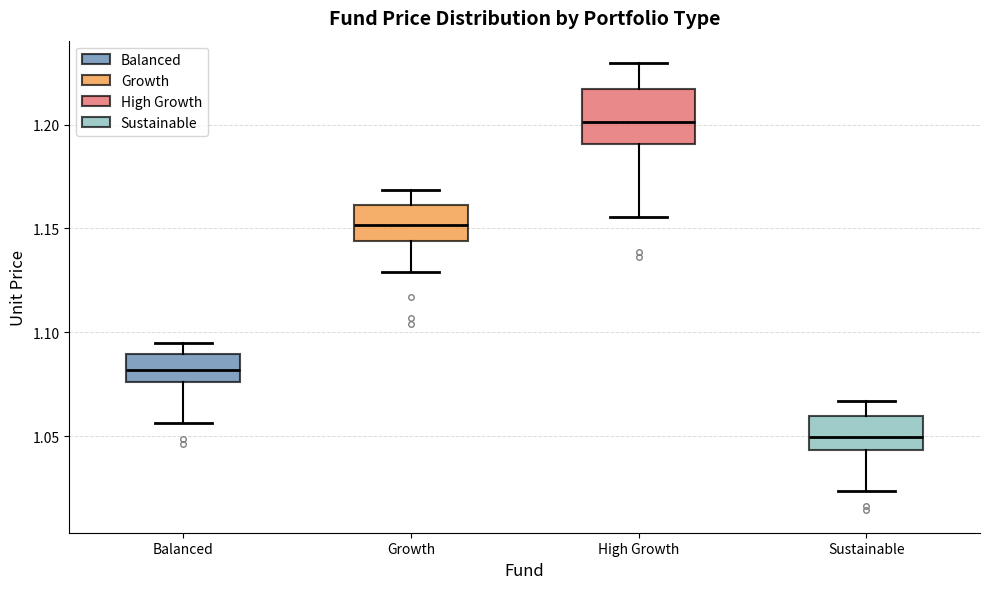

Reading left to right, transcribe this box plot: for each box, give where its median line is, the range the box spans, and where its two whiskers end, as read against the y-axis. The values are not printed on the chart, so give them approximately, as read against the axis.

Balanced: median 1.080, box 1.075 to 1.090, whiskers 1.055 to 1.095
Growth: median 1.150, box 1.145 to 1.160, whiskers 1.130 to 1.170
High Growth: median 1.200, box 1.190 to 1.215, whiskers 1.155 to 1.230
Sustainable: median 1.050, box 1.045 to 1.060, whiskers 1.025 to 1.065